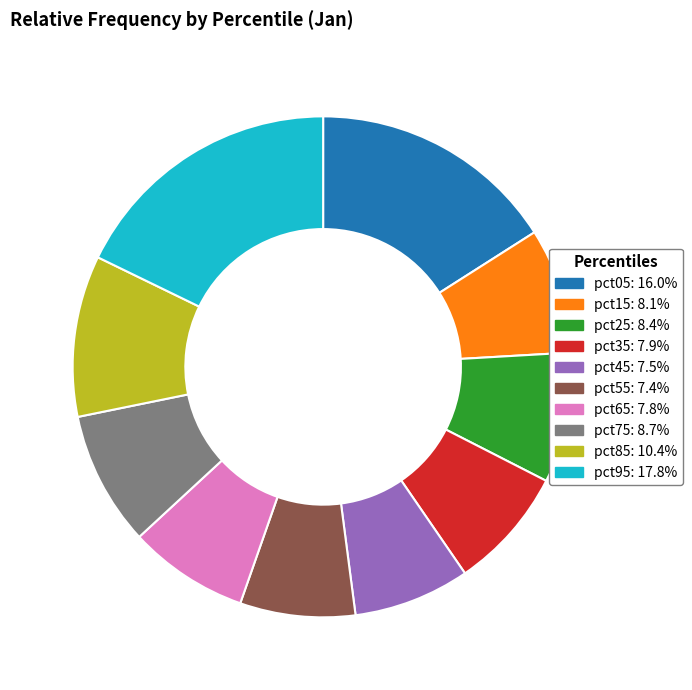

Count the number of slices in the pie.

10